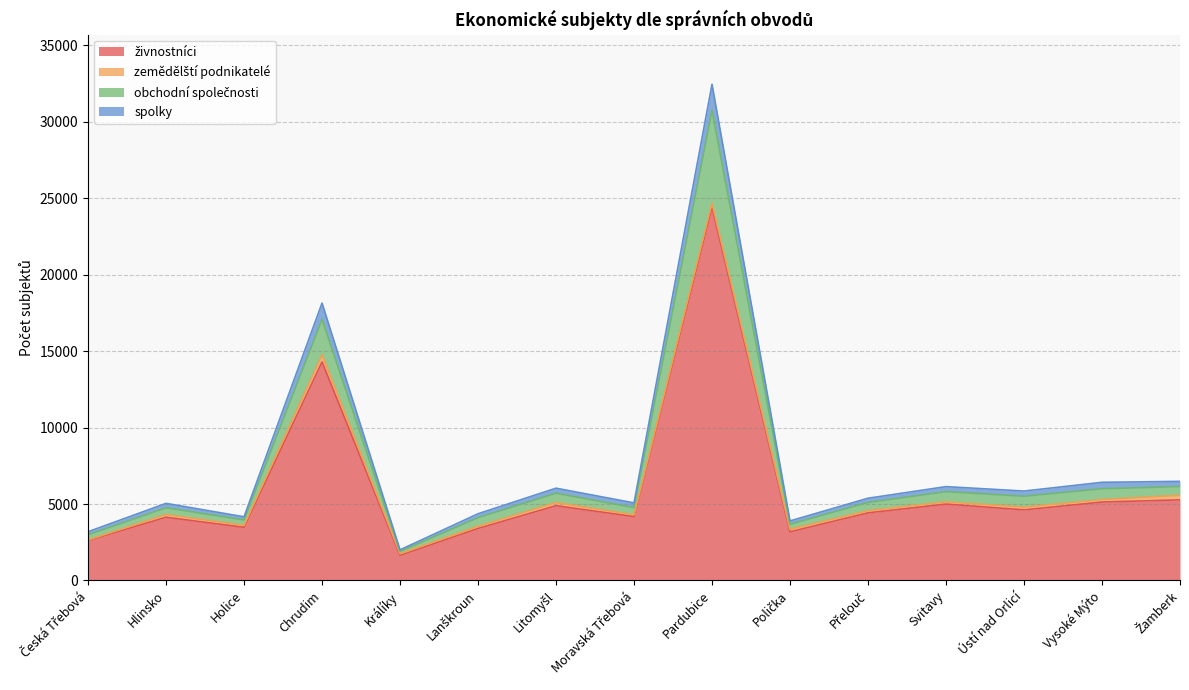

Where is the first local minimum for obchodní společnosti?

Holice